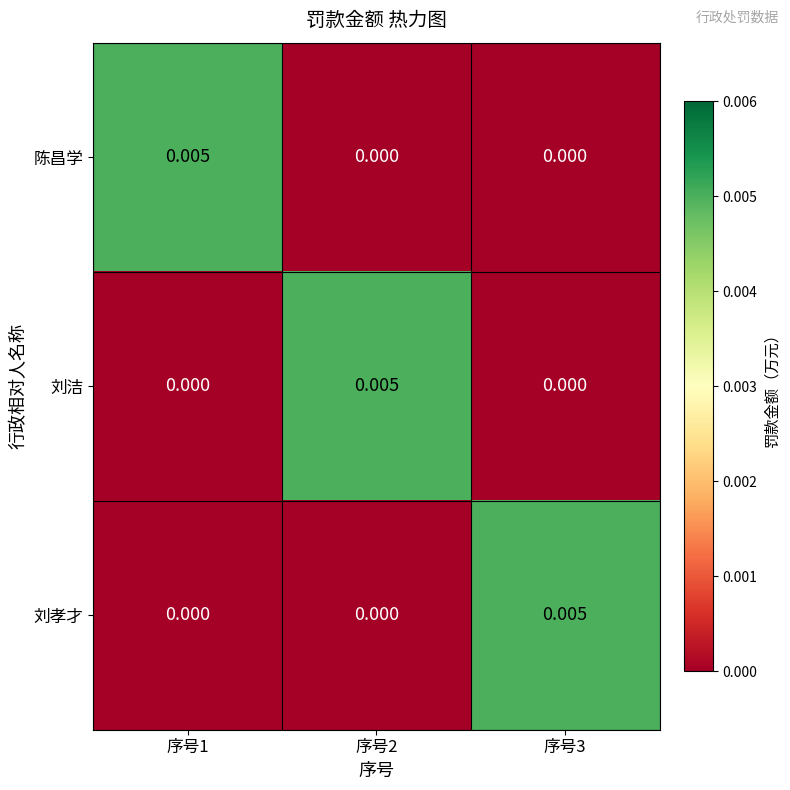

Is the value of 陈昌学 at 序号1 greater than the value of 刘孝才 at 序号1?

Yes